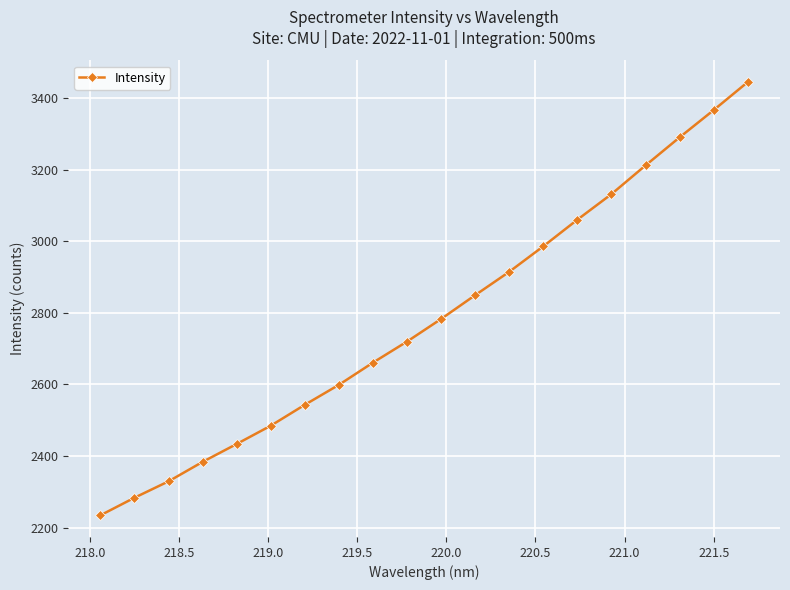

What is the value of the 2nd point from the left?

2283.3